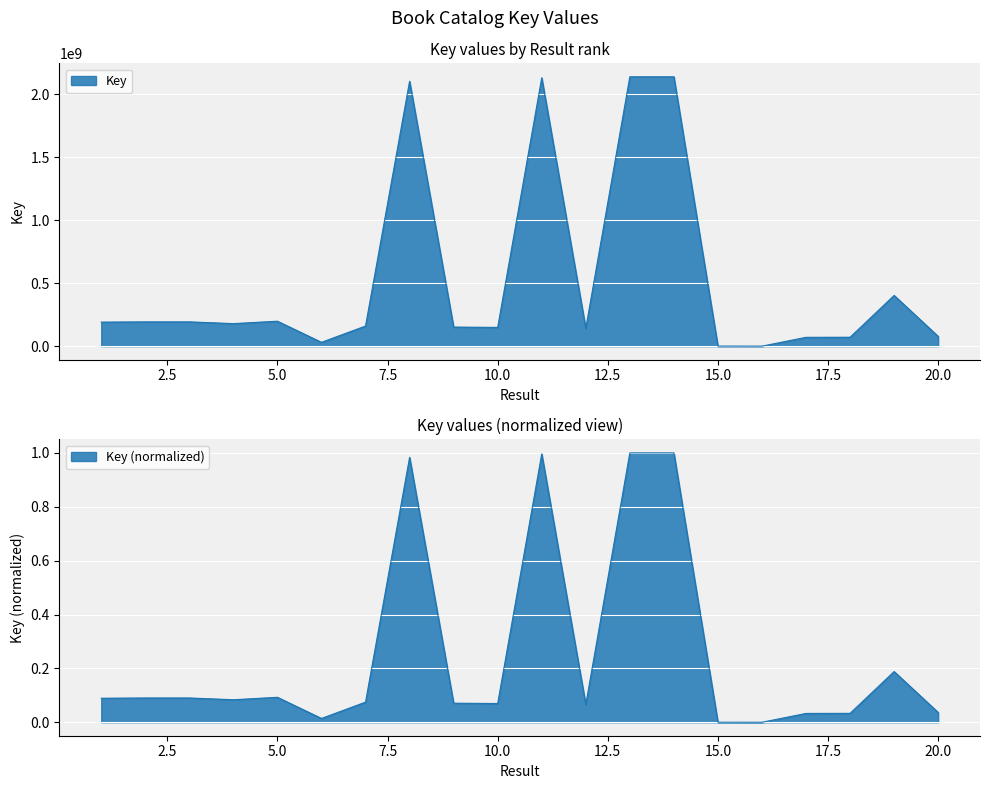

List the labels in order of value, smallest first.

16, 15, 6, 17, 18, 20, 12, 10, 9, 7, 4, 1, 2, 3, 5, 19, 8, 11, 13, 14